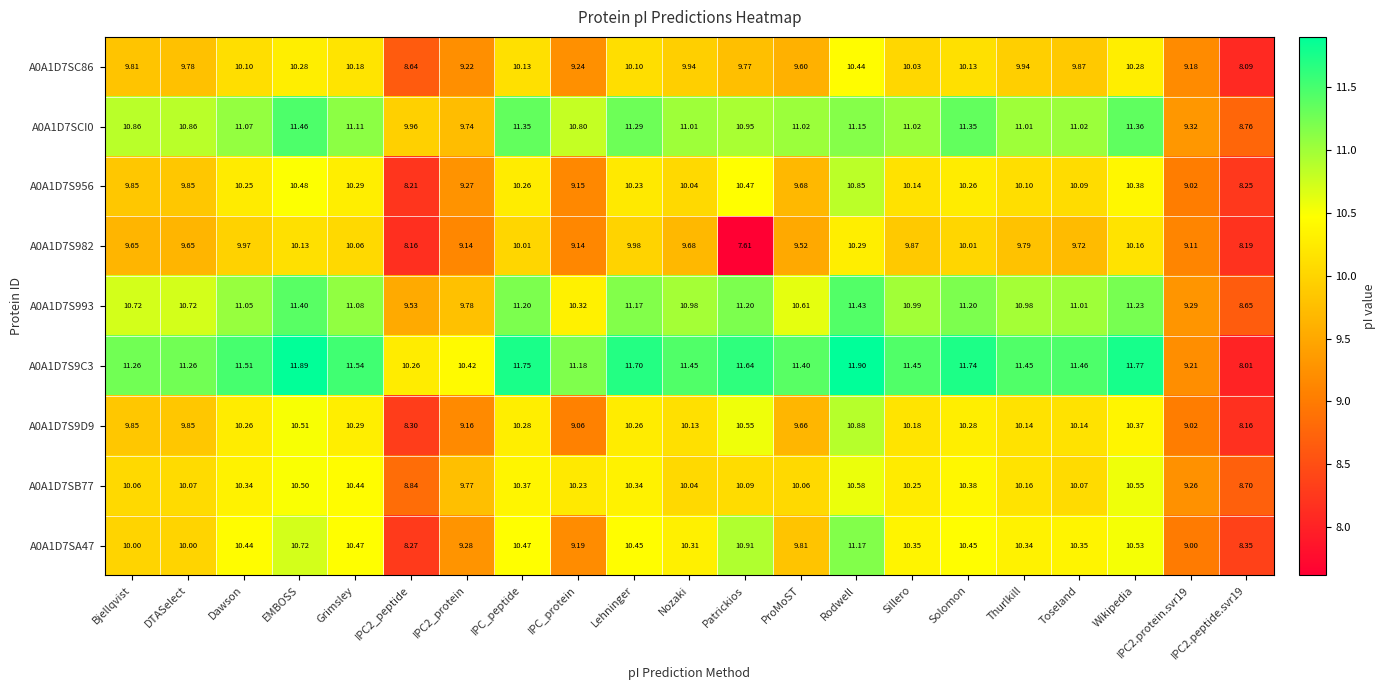

How many values in the A0A1D7S9C3 series exceed 11?

17